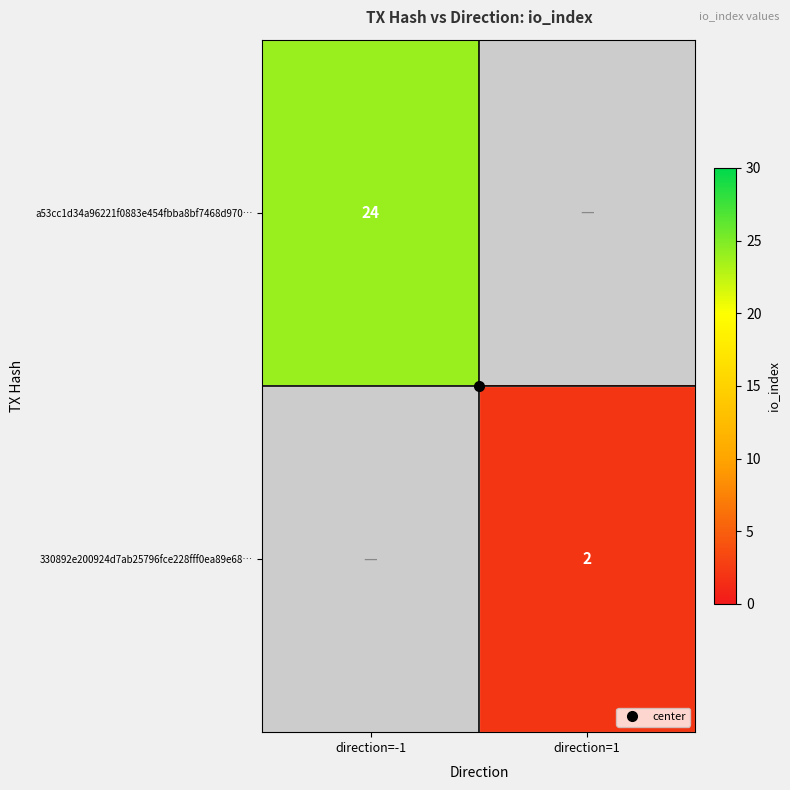

At which category does the chart reach its peak across all series?

direction=-1